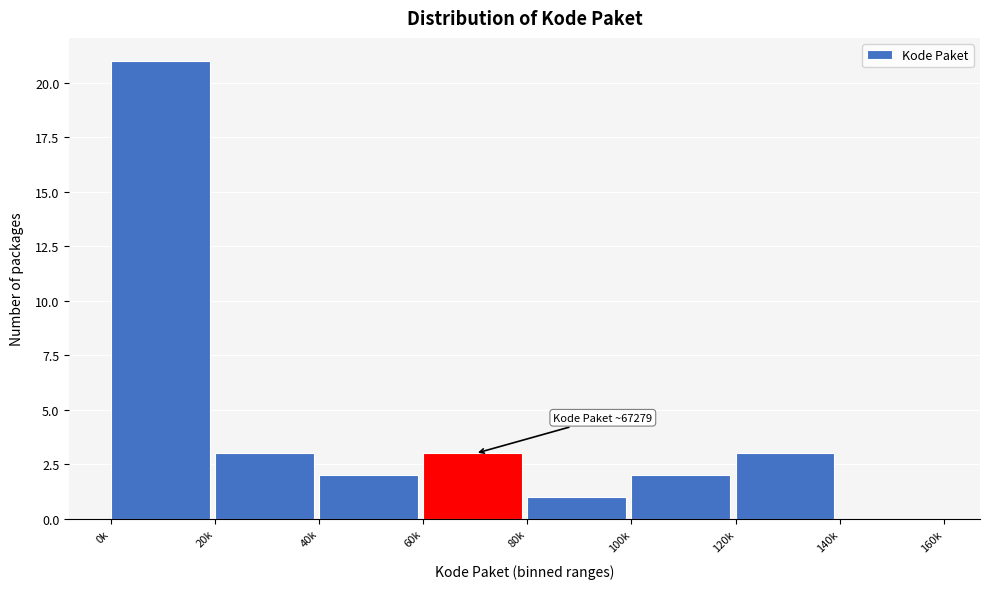

Reading left to right, what are all the values shown in this chart?

0k=21	20k=3	40k=2	60k=3	80k=1	100k=2	120k=3	140k=0